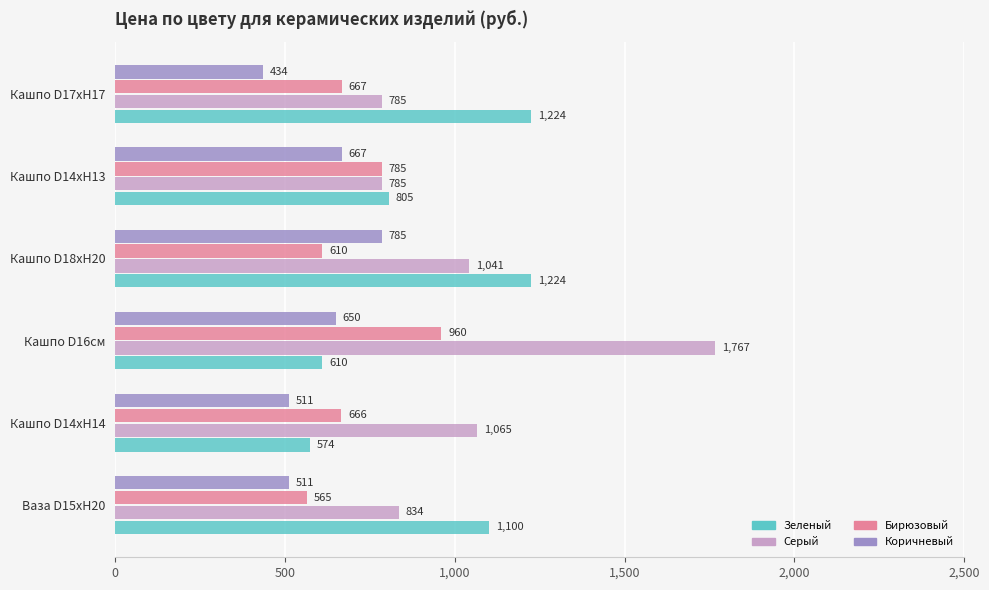

Rank the series at Кашпо D14xН14 from lowest to highest value.

Коричневый, Зеленый, Бирюзовый, Серый